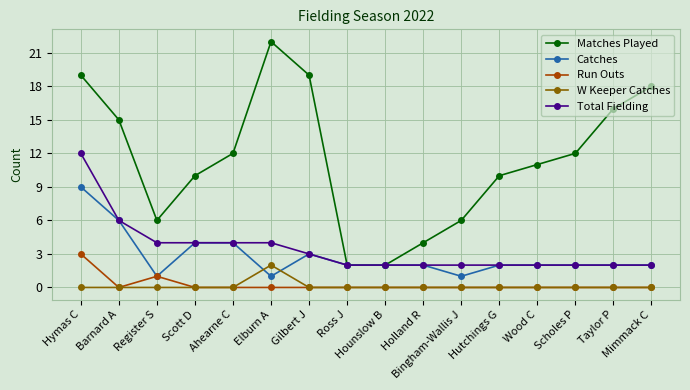

Which series has the largest total across all categories?

Matches Played